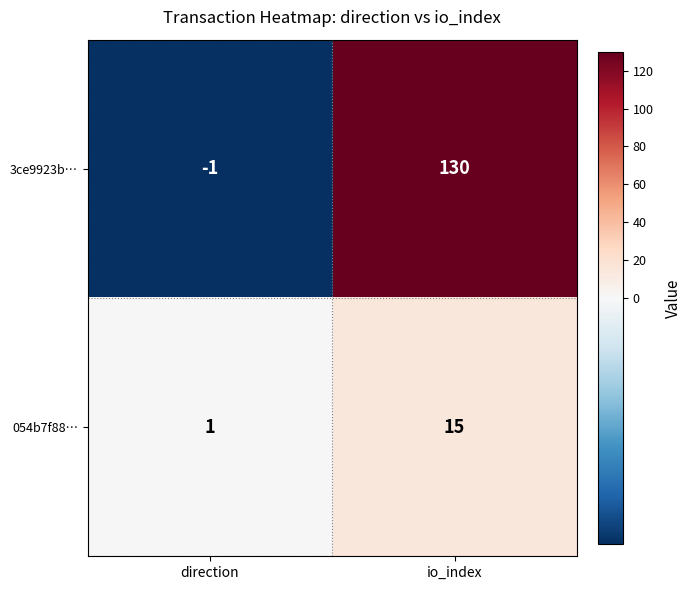

The value of 054b7f88… at io_index is 7. True or false?

False